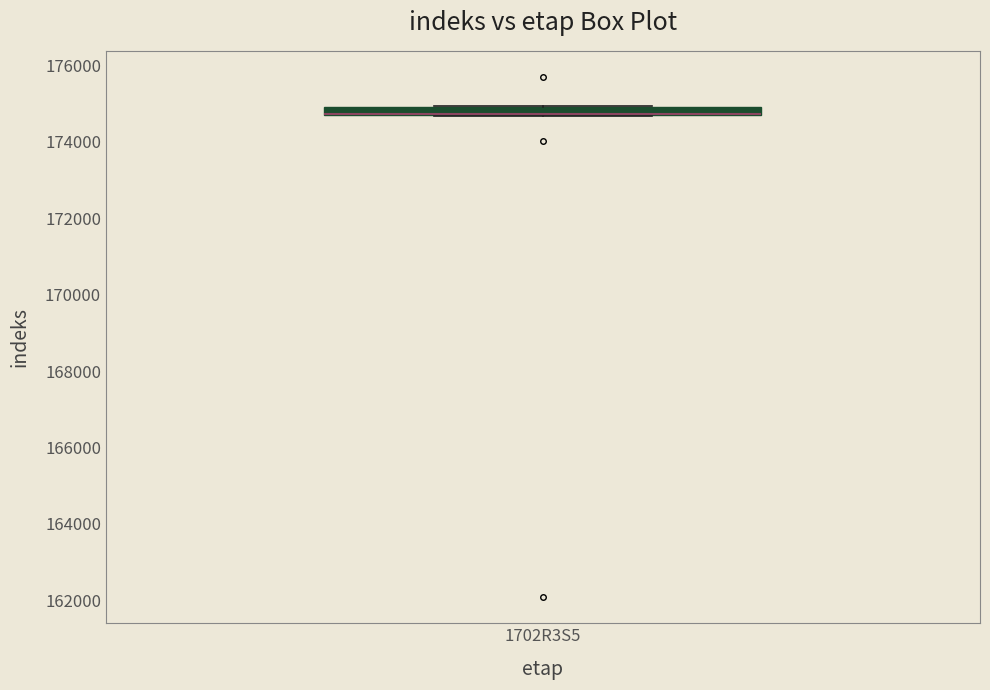

Where is the lower edge of the box for 1702R3S5 on the y-axis? The values are not printed on the chart, so give them approximately, as read against the axis.

174600